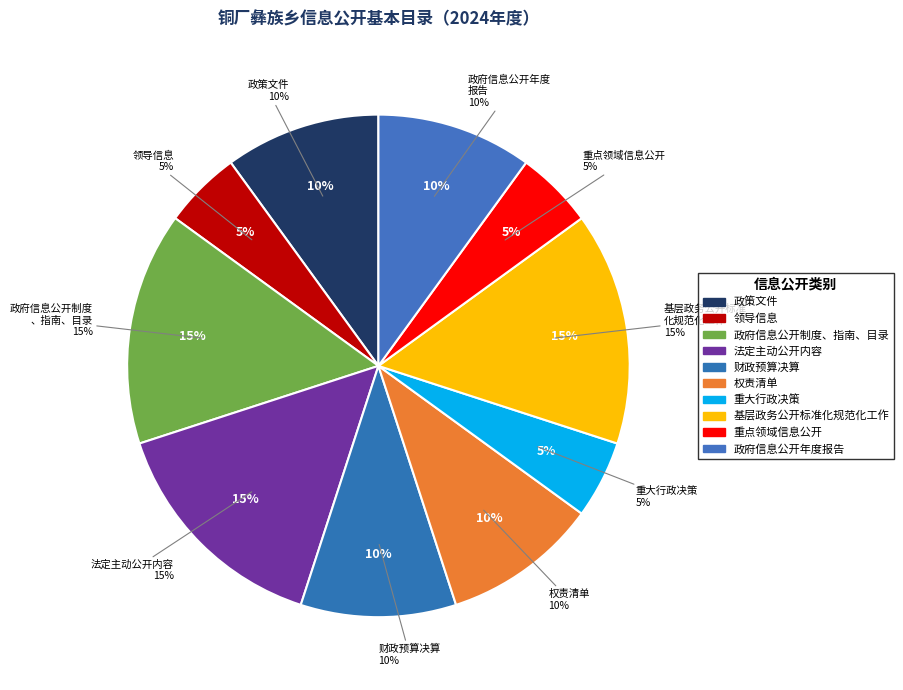

How many slices are in this pie chart?

10